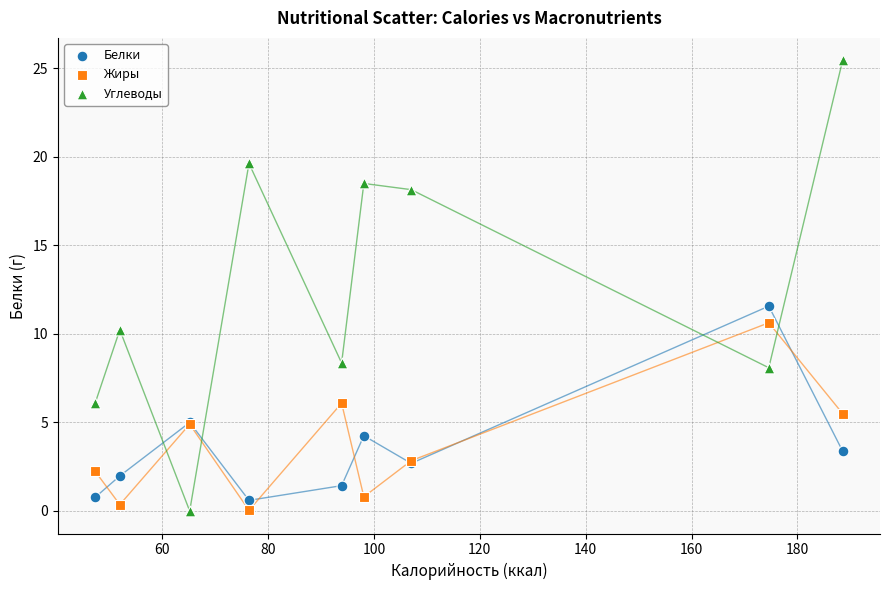

Which series contains the highest Y value?

Углеводы